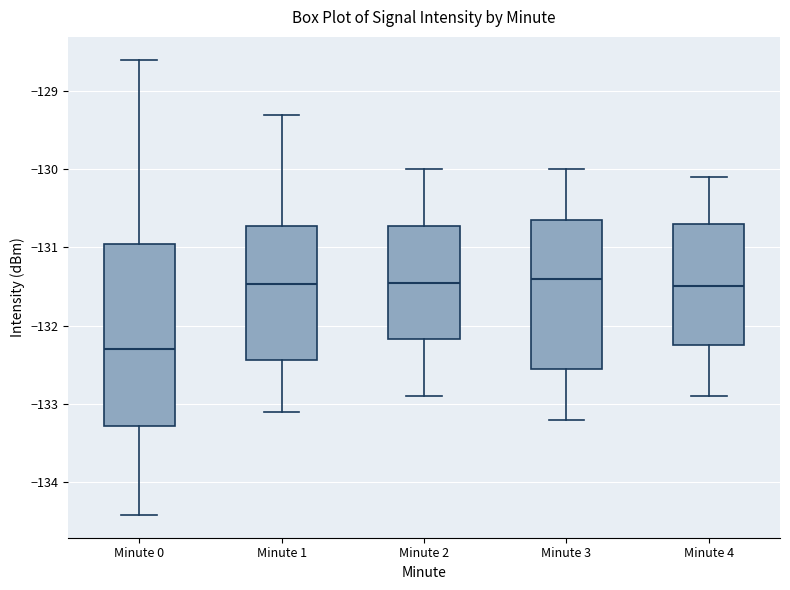

Which box's median line is the lowest?

Minute 0